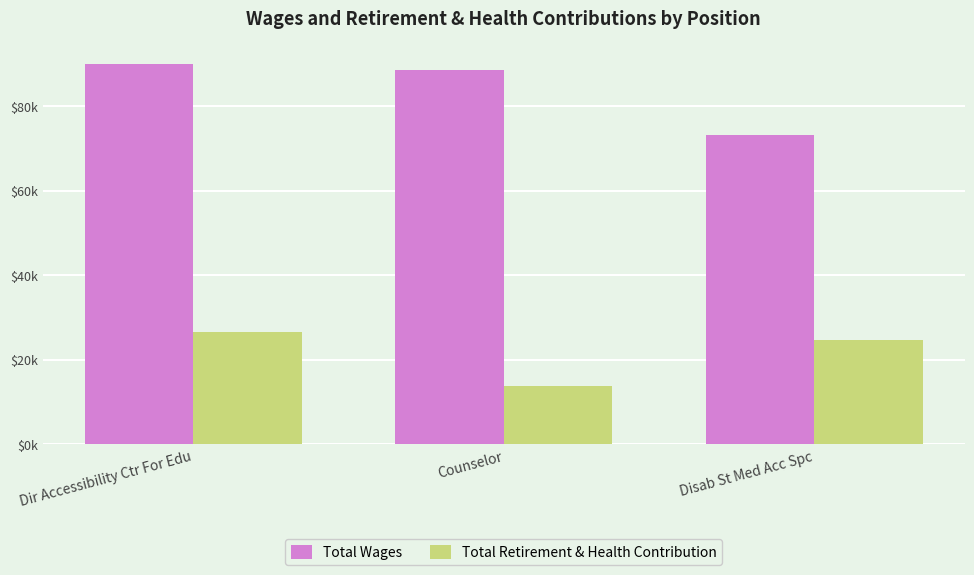

What are all the series names shown in the legend?

Total Wages, Total Retirement & Health Contribution